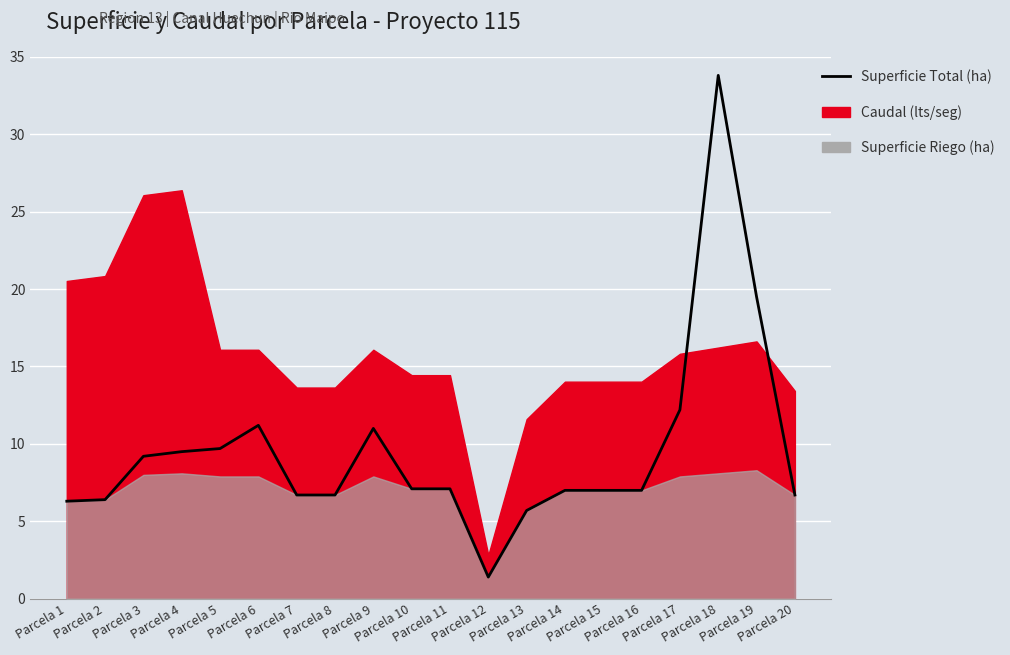

The value at Parcela 18 is 33.8. True or false?

True